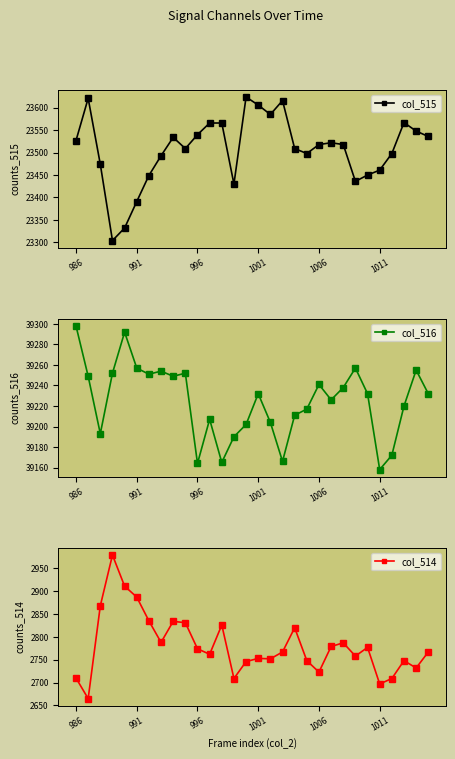

Rank the series at 986 from highest to lowest value.

col_516, col_515, col_514